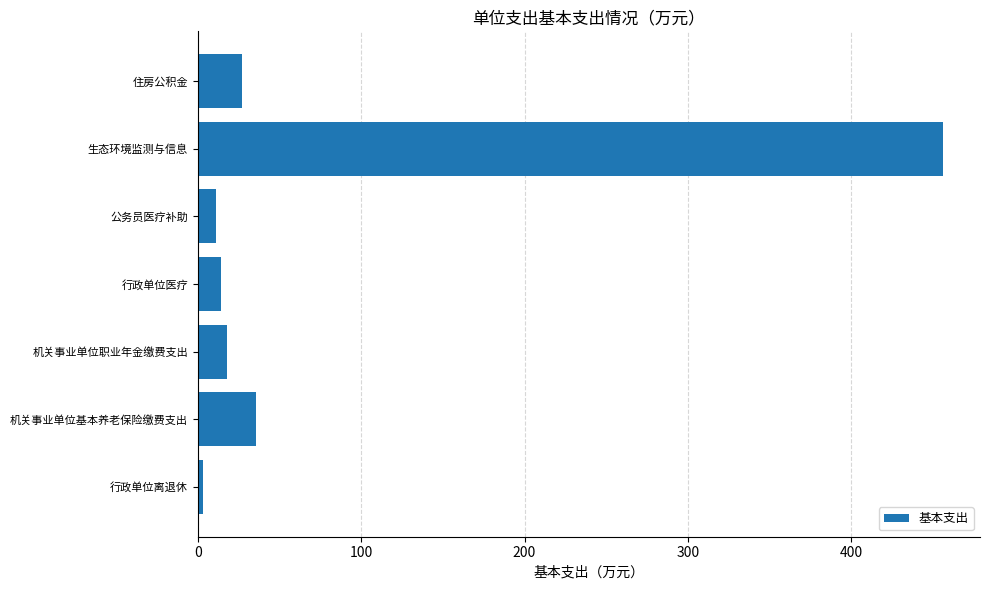

At which category does the chart reach its peak across all series?

生态环境监测与信息